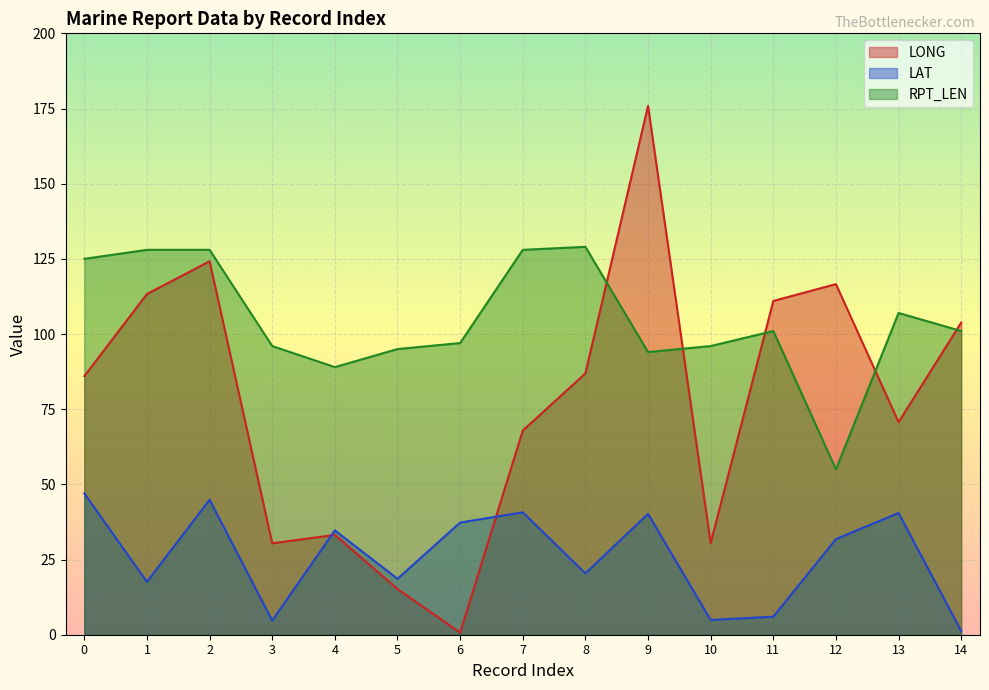

List the series in order of their peak value, lowest first.

LAT, RPT_LEN, LONG